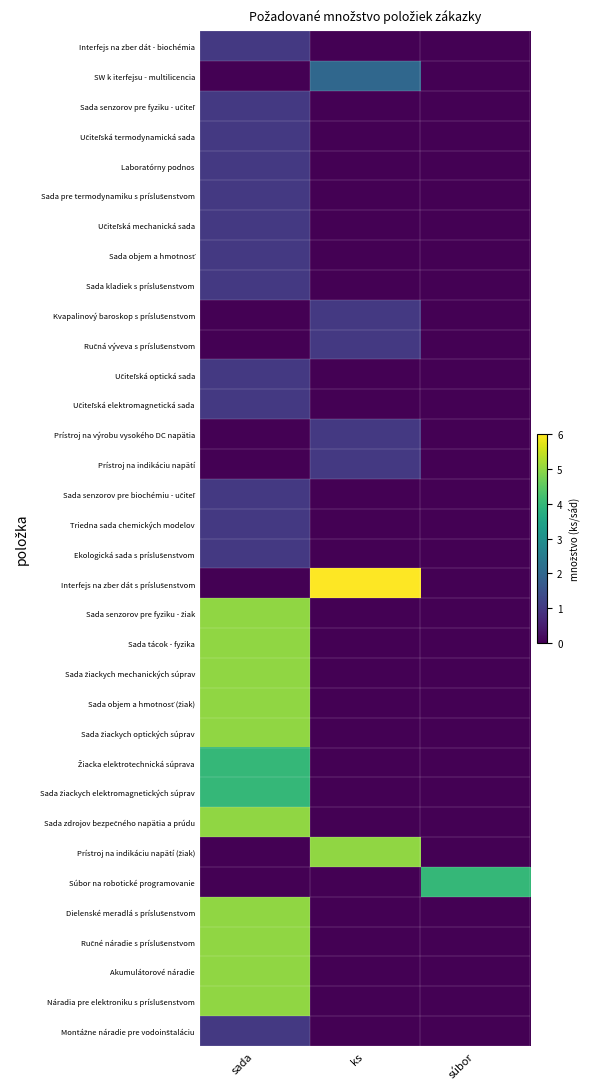

How many data points does each series have?

3